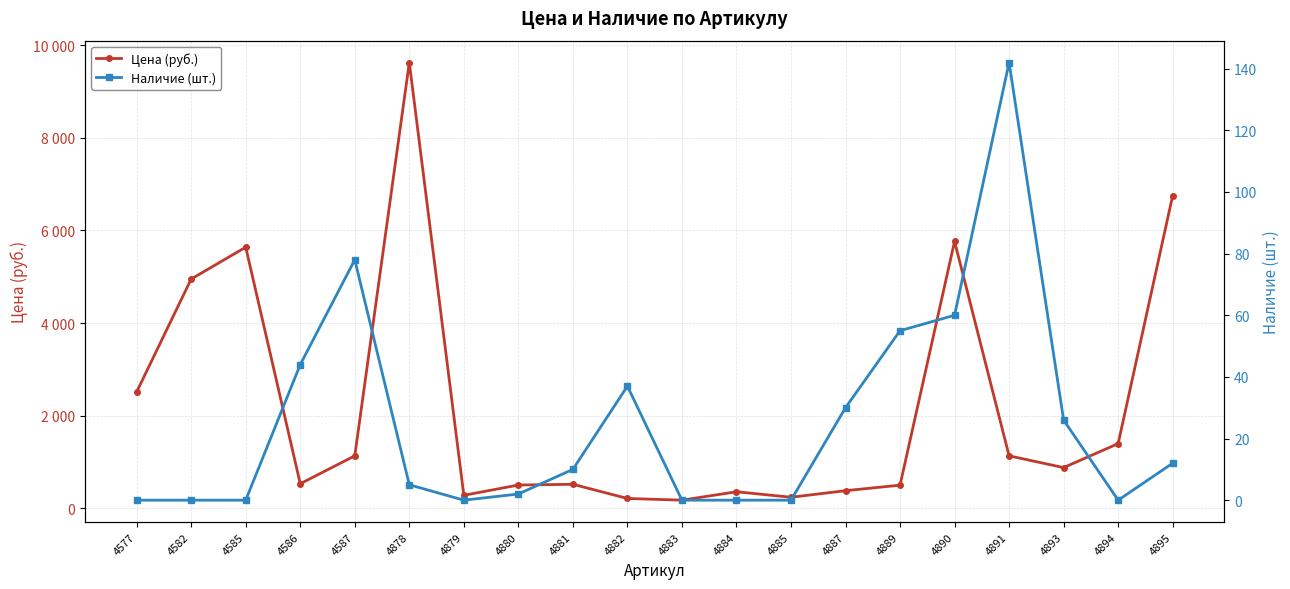

True or false: Цена (руб.) has a value of 1981 at 4891.

False